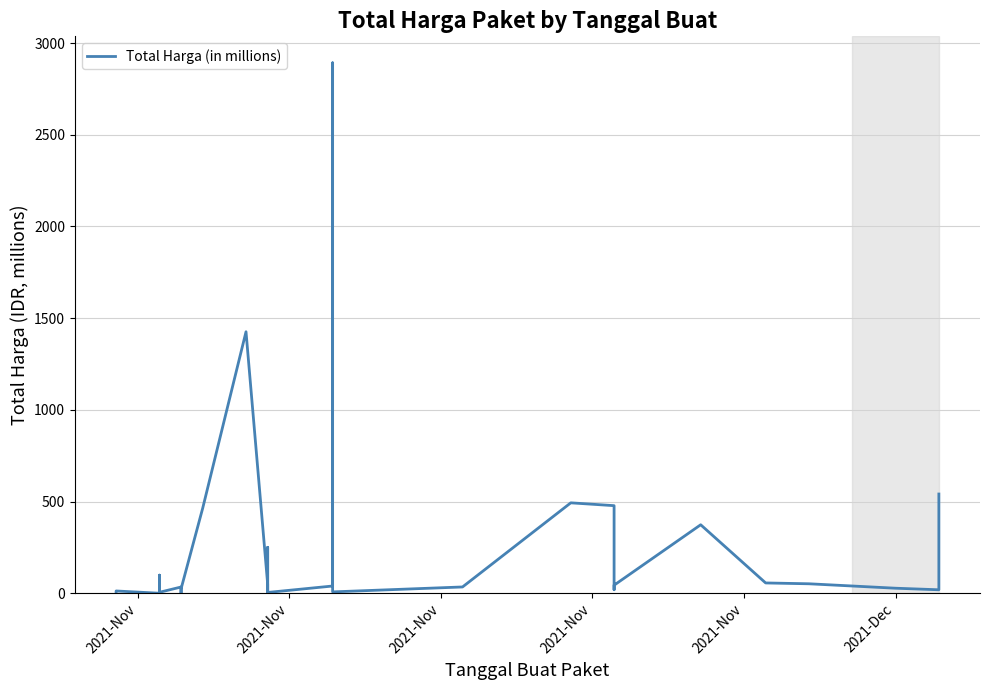

Which category has the lowest value across all series?

2021-Nov